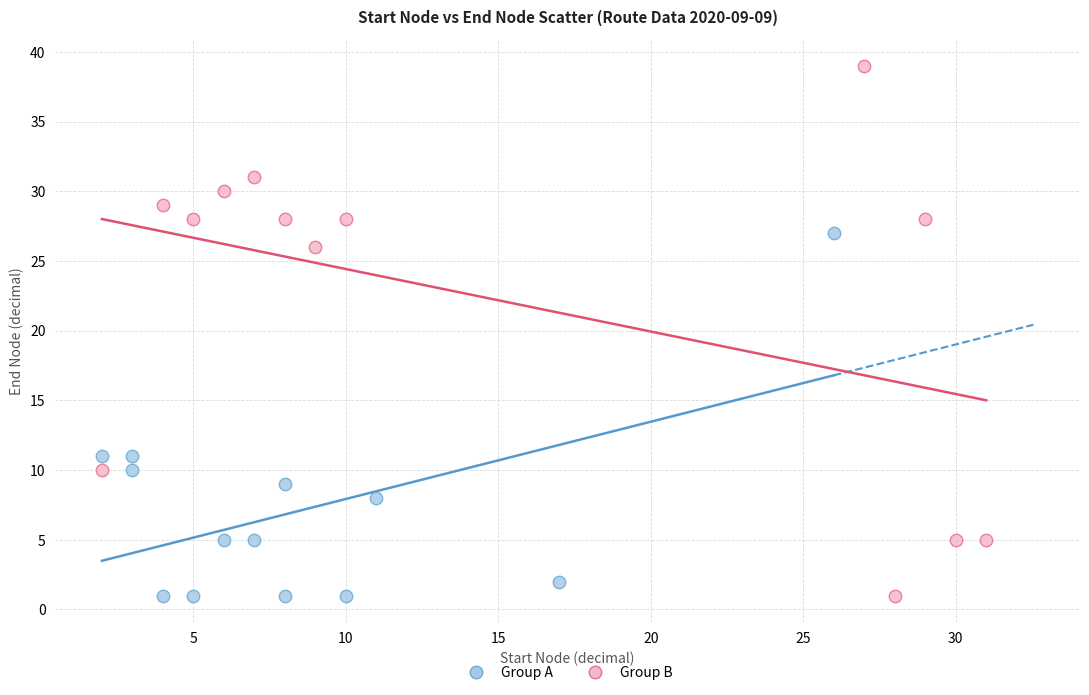

Which series contains the highest Y value?

Group B